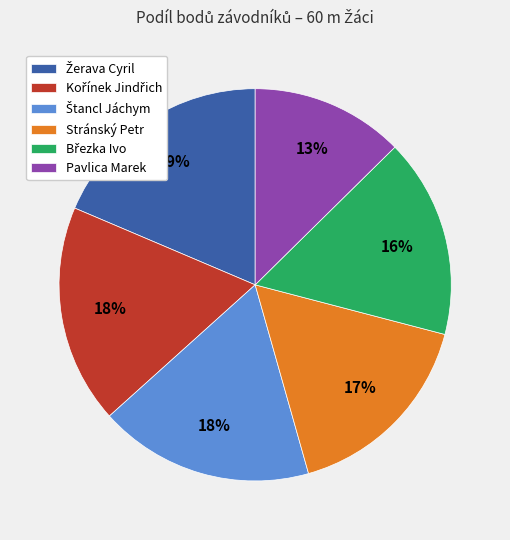

How many slices are in this pie chart?

6